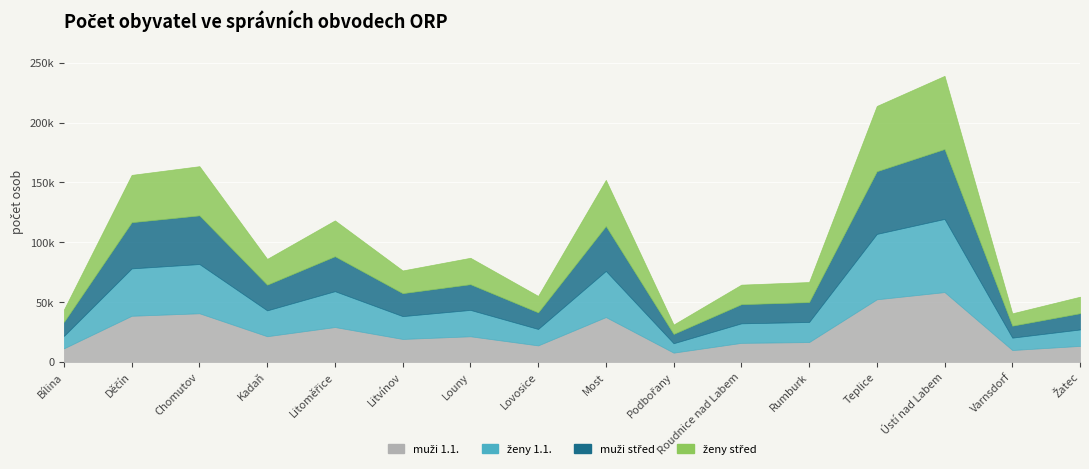

Which series ends up on top after the final intersection of ženy 1.1. and ženy střed?

ženy střed